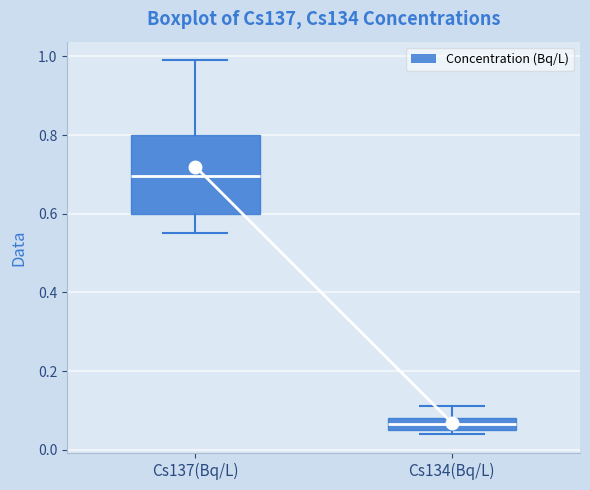

Comparing the boxes themselves (not the whiskers), which one is the tallest?

Cs137(Bq/L)